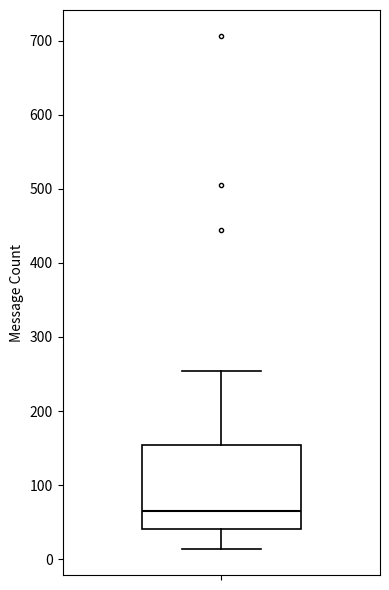

Where does the upper whisker of the box end on the y-axis? The values are not printed on the chart, so give them approximately, as read against the axis.

250